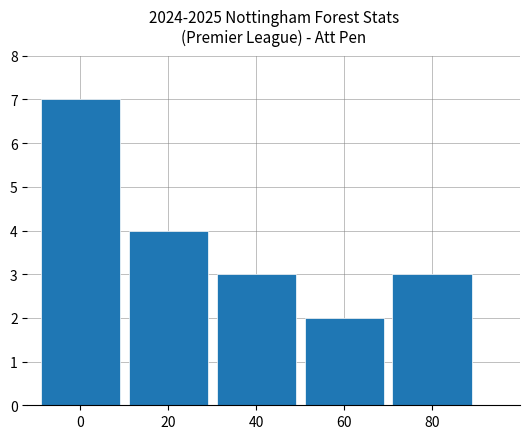

Which category has the lowest value across all series?

60